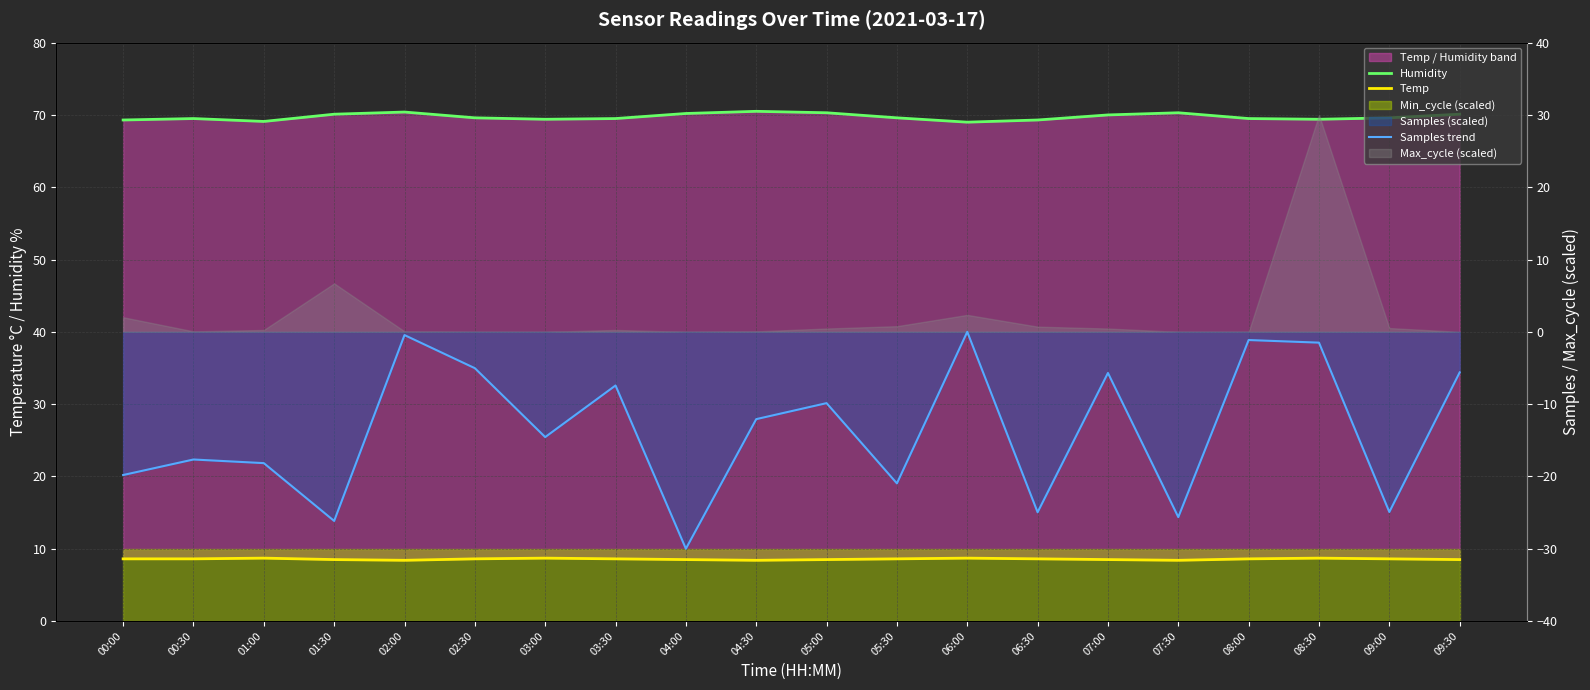

What value does the Humidity series have at 02:30?

69.6